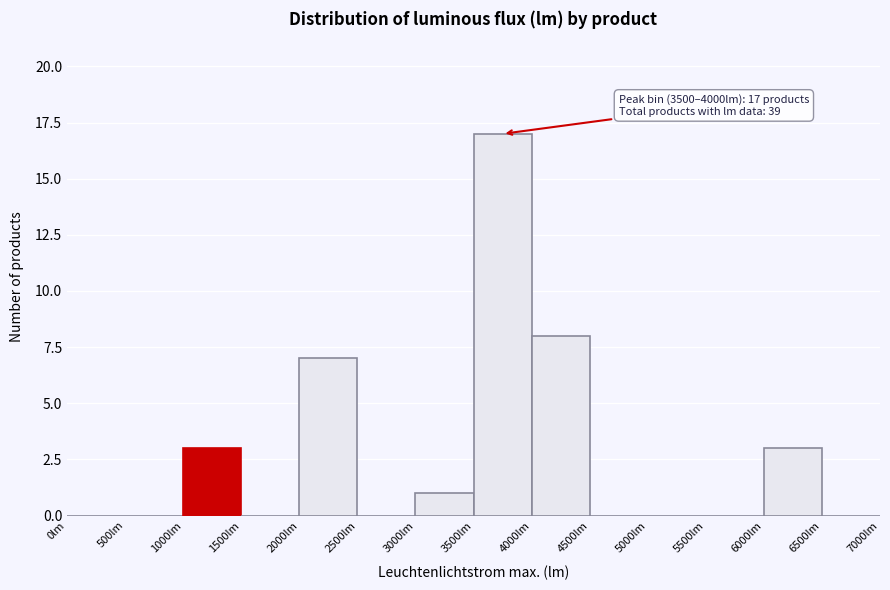

Which range on the x-axis has the tallest bar?

3500 to 4000